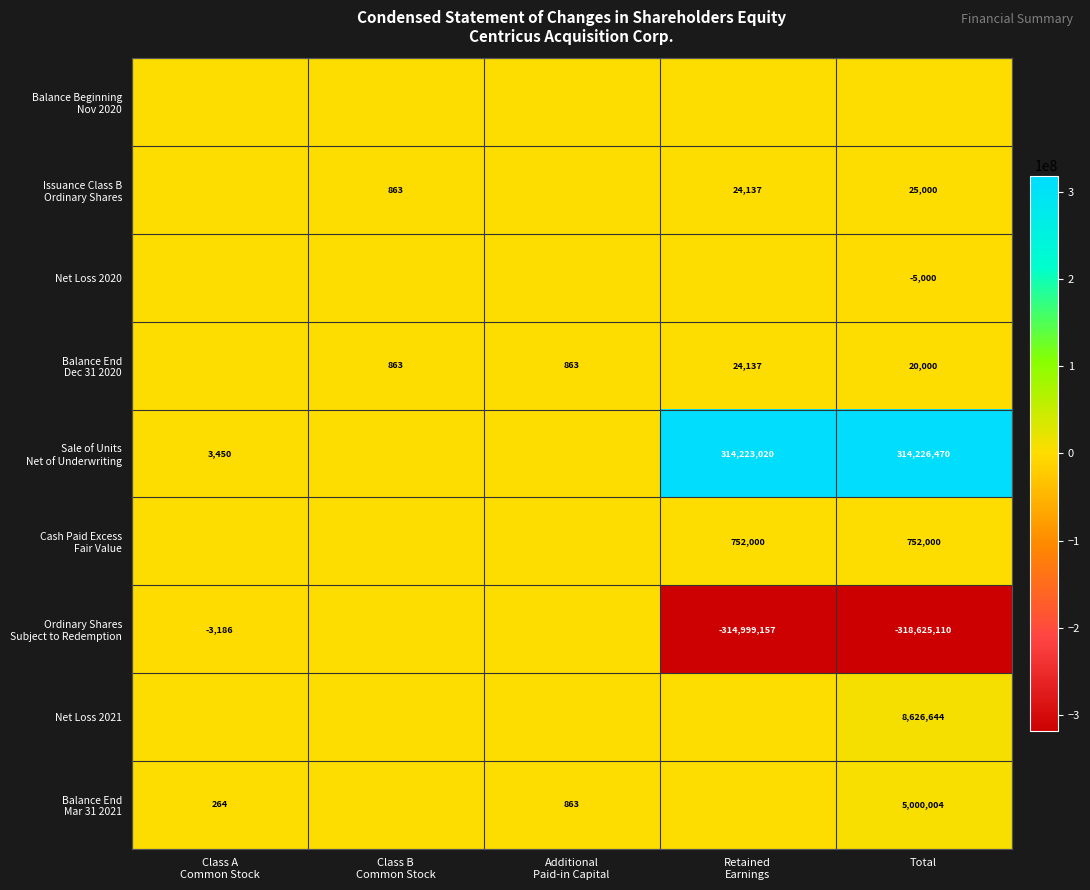

Which series has the largest range (max minus min)?

Ordinary Shares Subject to Redemption